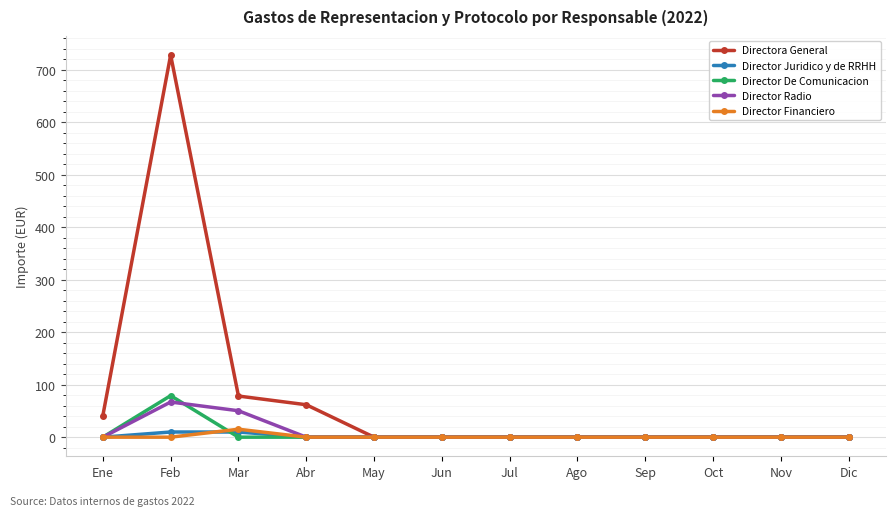

How many categories are shown in the chart?

12